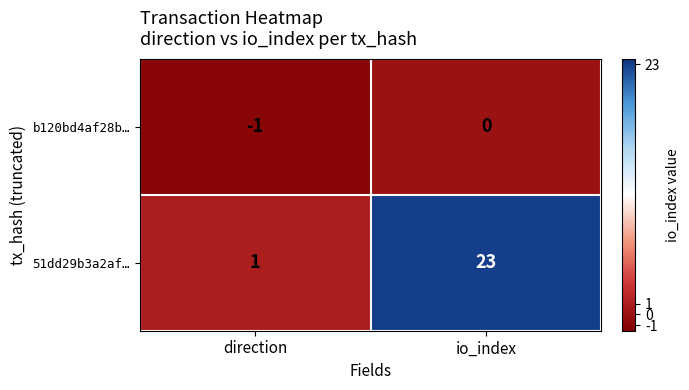

What is the difference between the highest and lowest values at io_index?

23